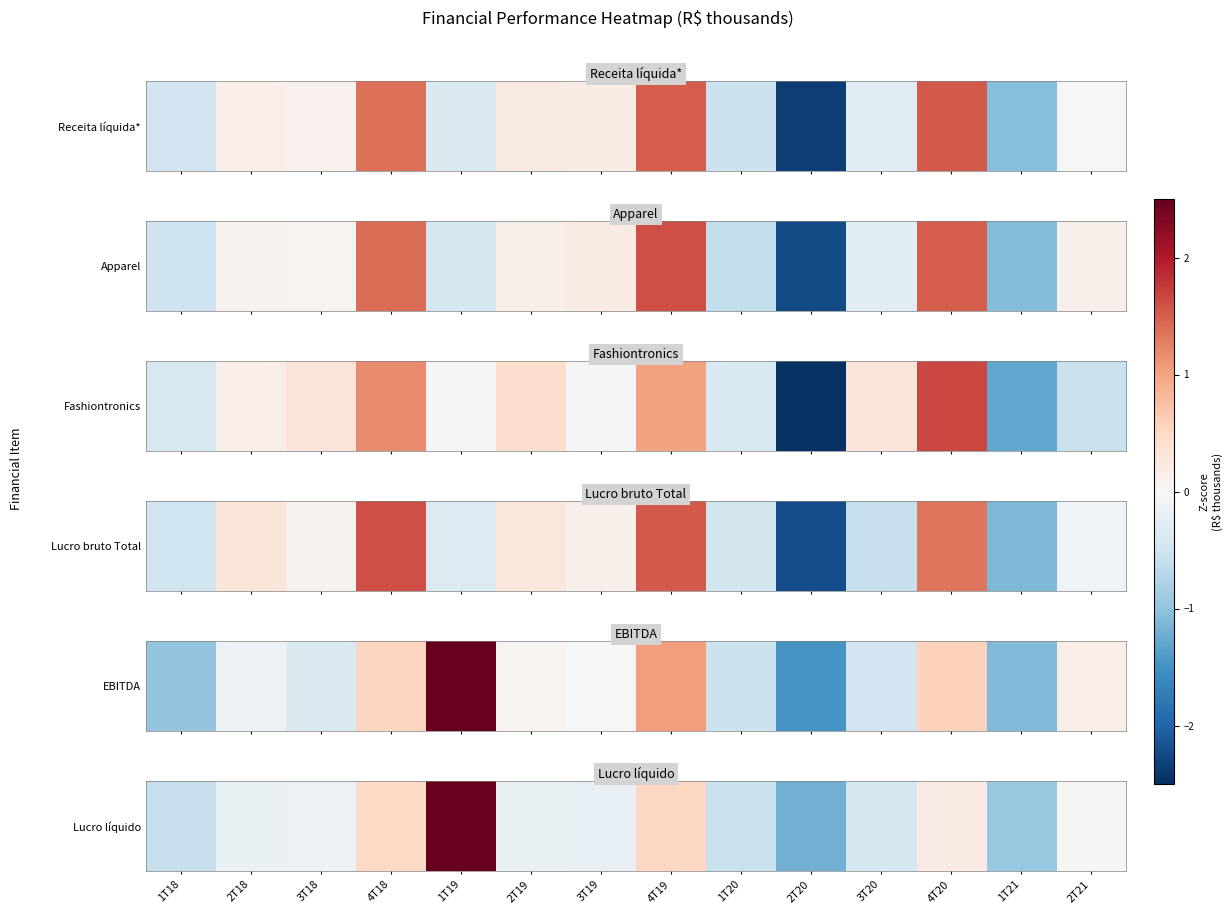

What is the maximum value shown in the chart?

3.2